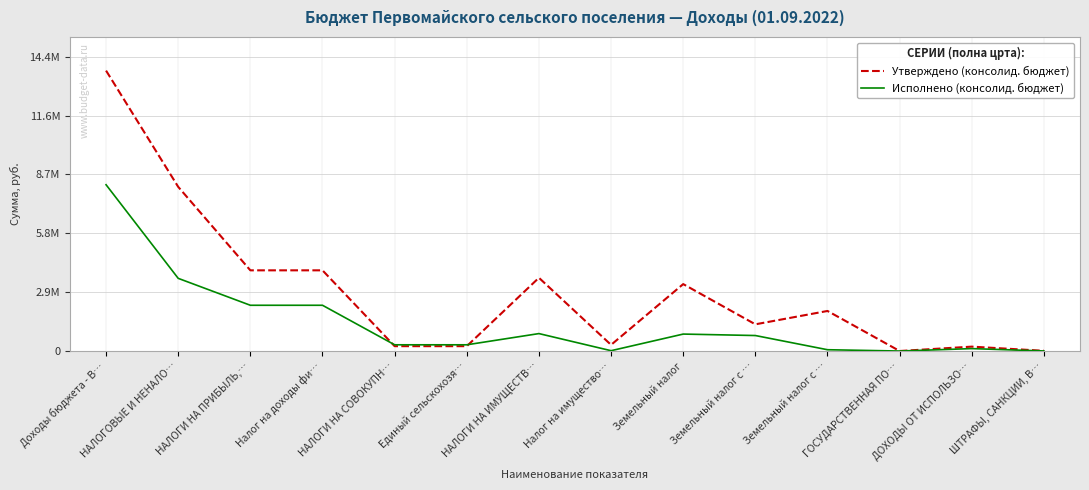

What are all the series names shown in the legend?

Утверждено (консолид. бюджет), Исполнено (консолид. бюджет)